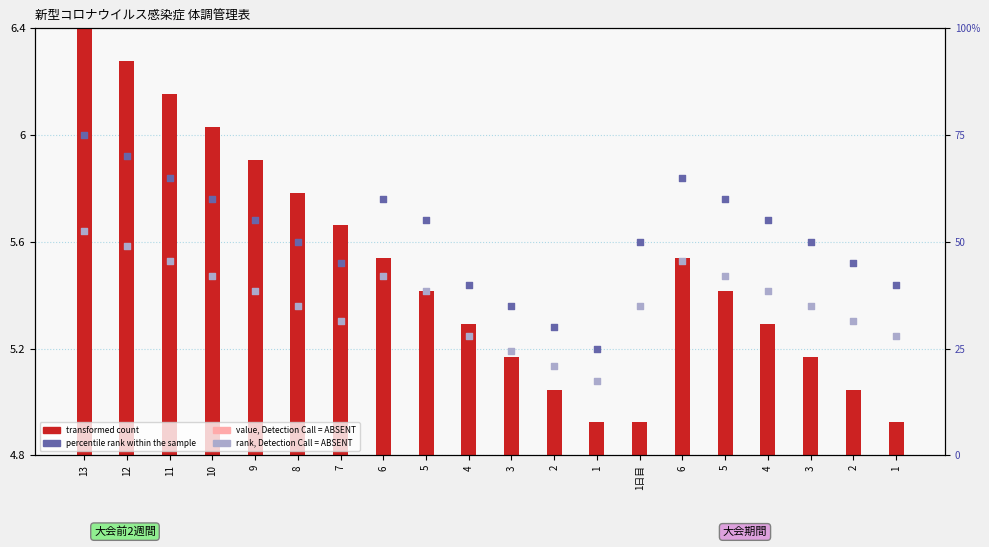

Which series reaches the minimum Y coordinate?

rank, Detection Call = ABSENT